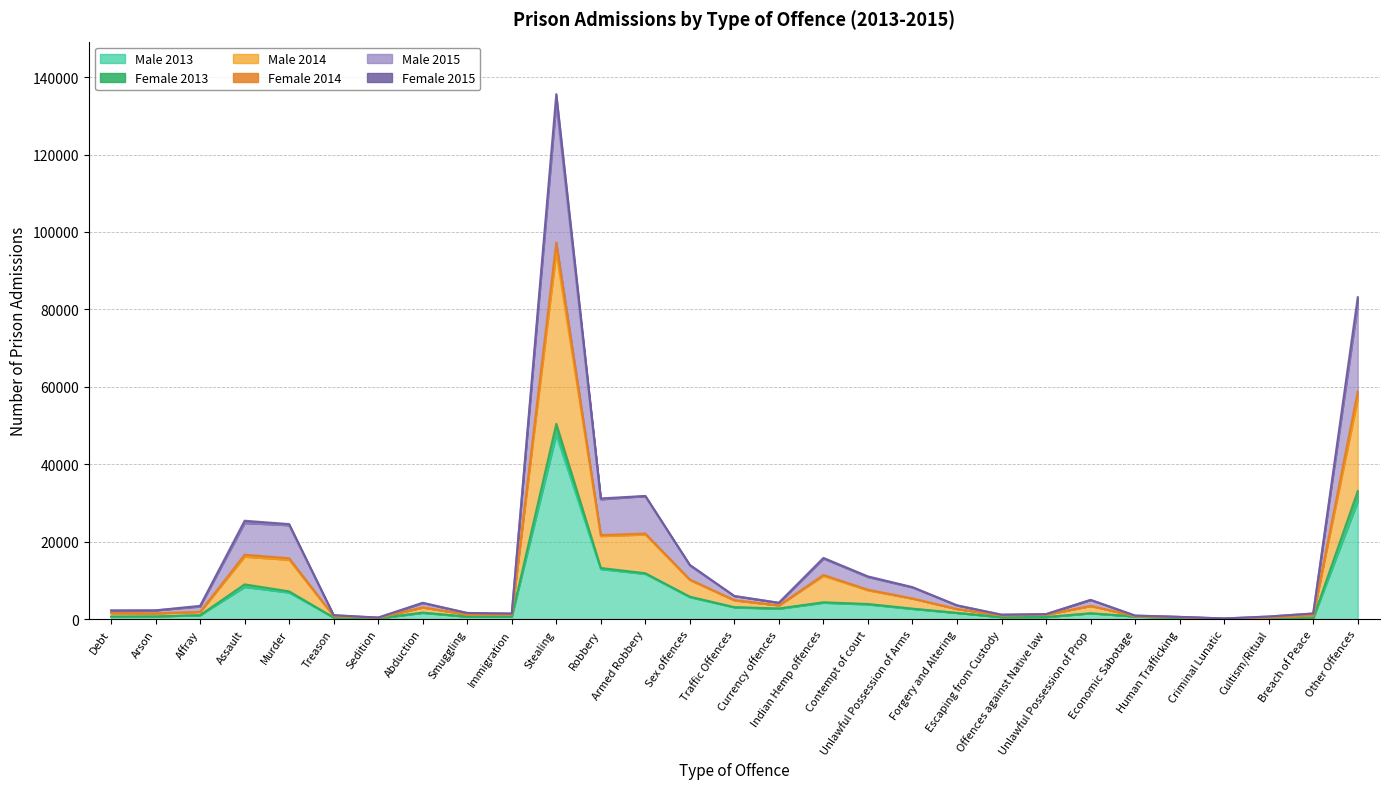

What is the label of the 27th point from the left?

Cultism/Ritual